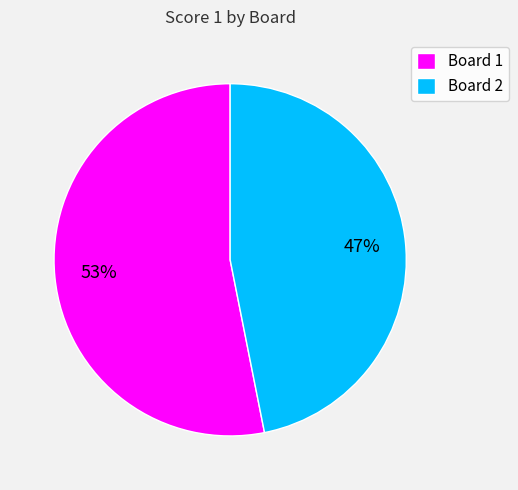

Which slice is the smallest?

Board 2